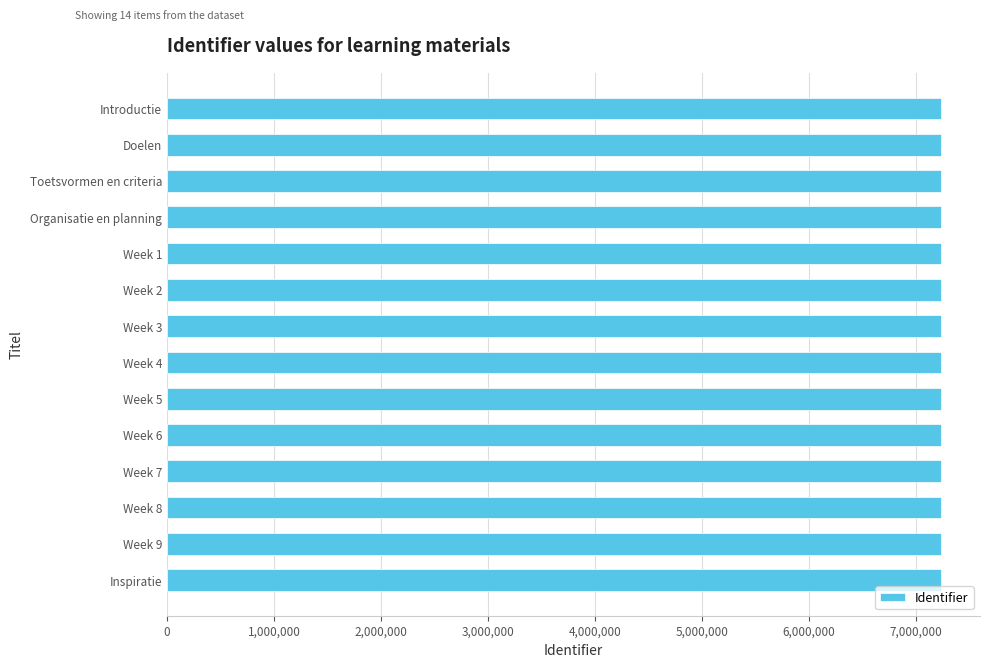

The value at Week 2 is 11893224. True or false?

False